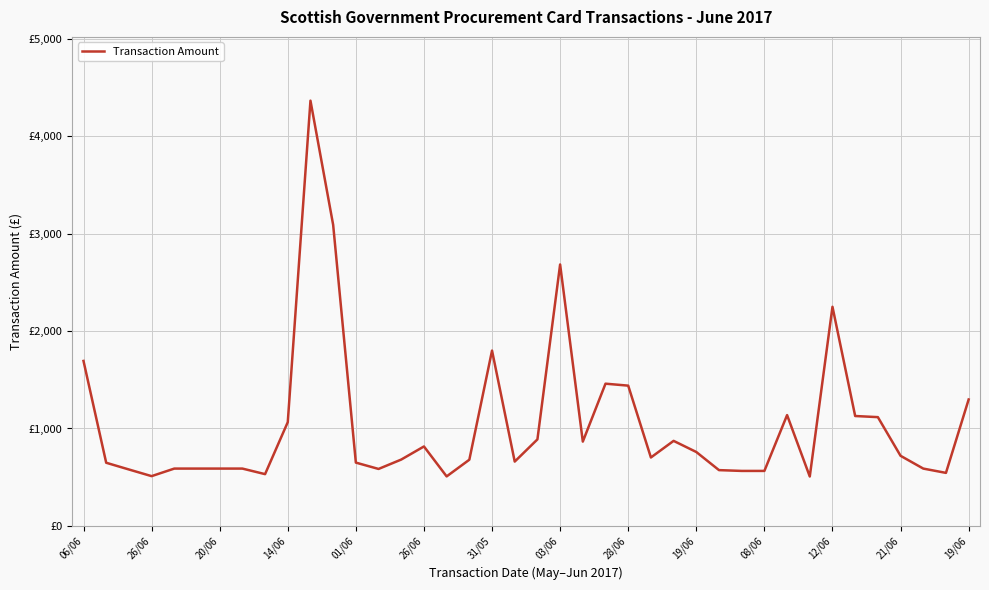

Does the chart have visible grid lines?

Yes